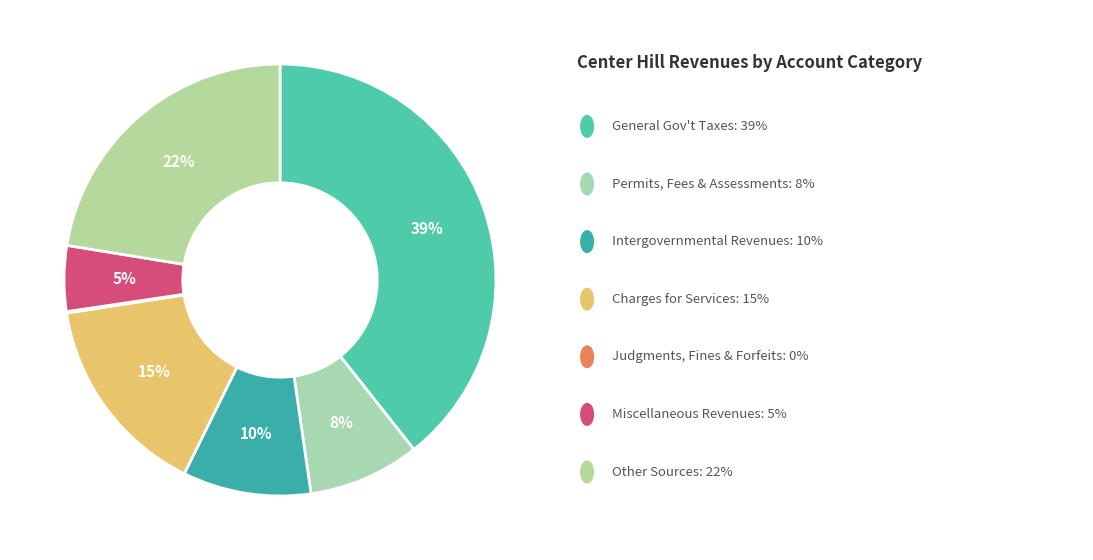

To the nearest percent, what is the difference between the largest and smallest slice percentages?

39%